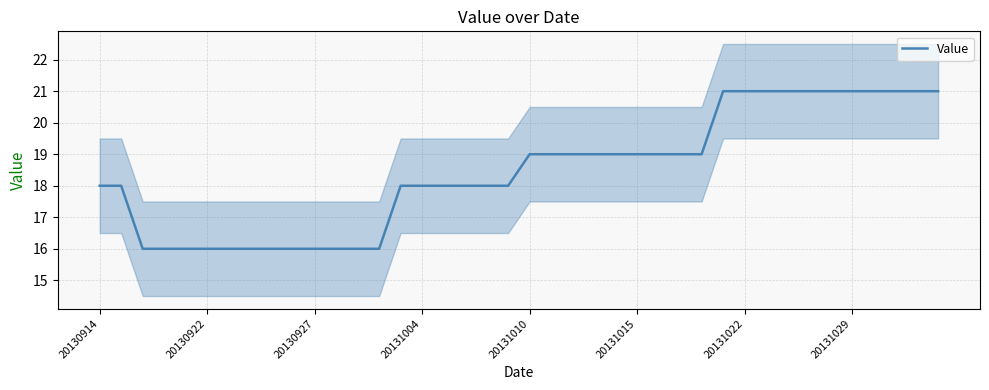

What is the minimum value for Value?

16